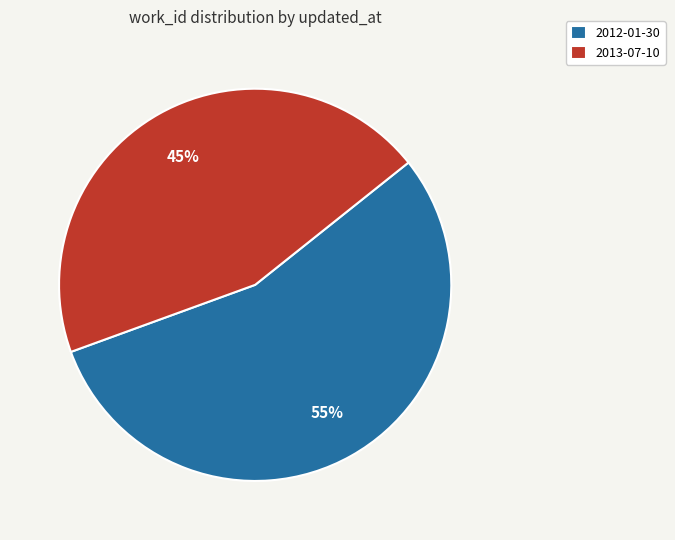

How many segments does this pie chart have?

2